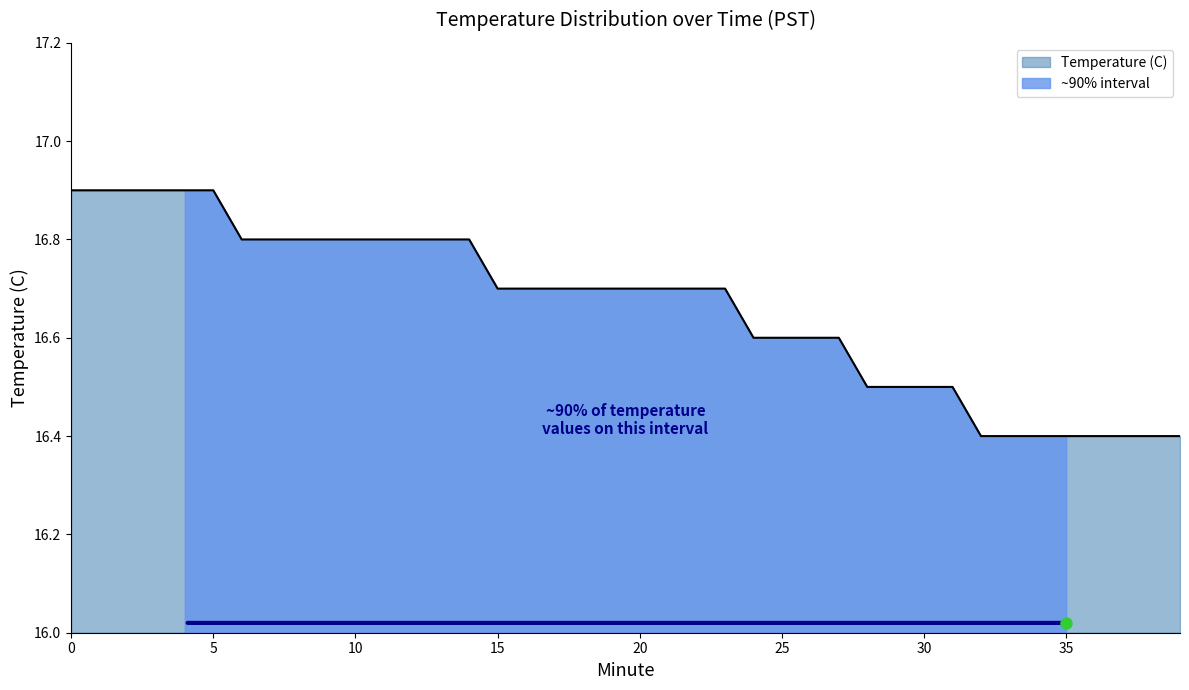

Read the value at 26.

16.6